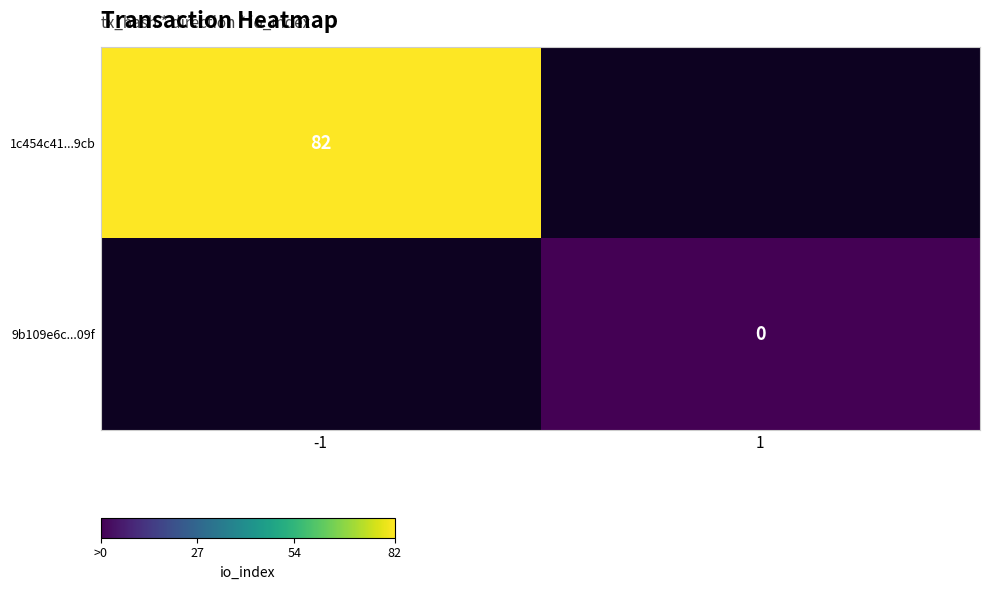

Is it true that 1c454c41...9cb equals 82 at -1?

True